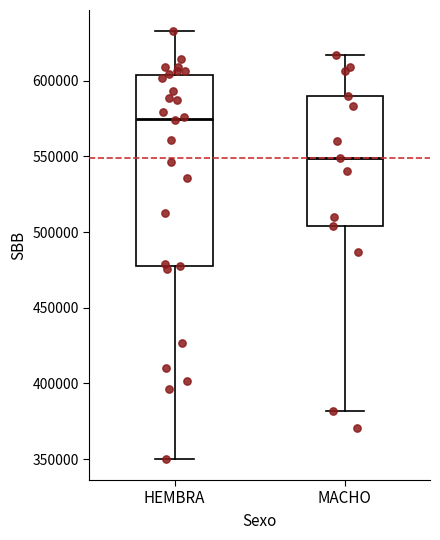

Which box has the highest median line?

HEMBRA